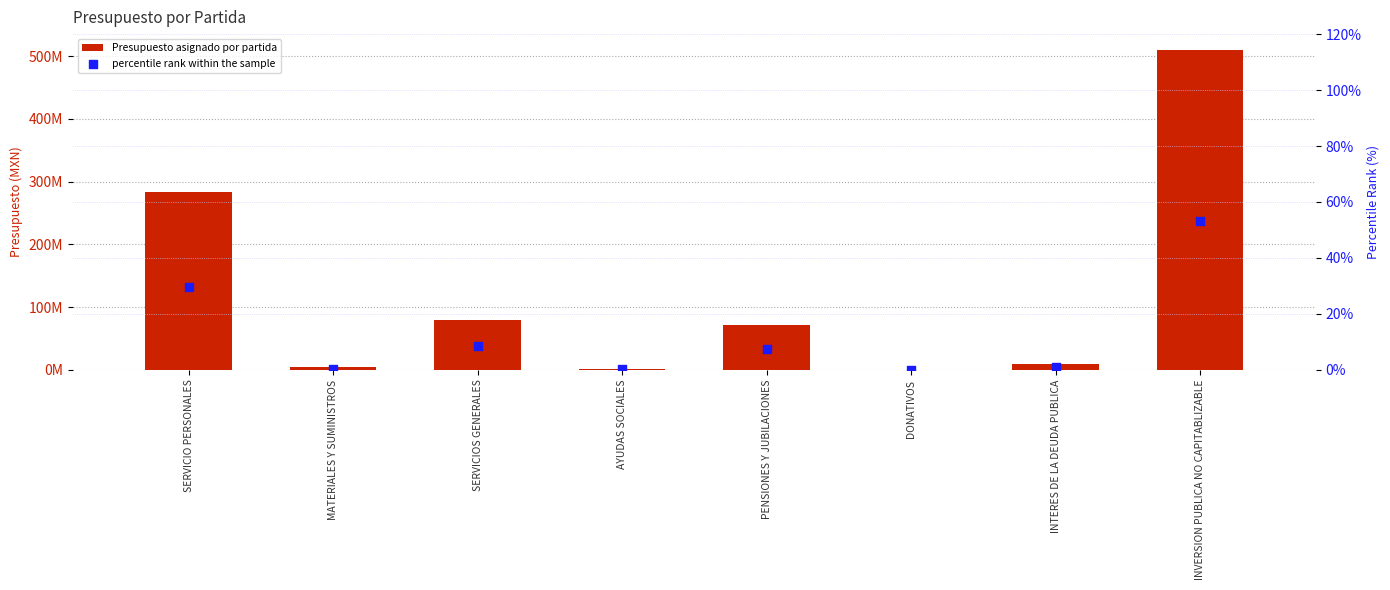

What are all the series names shown in the legend?

Presupuesto asignado por partida, percentile rank within the sample